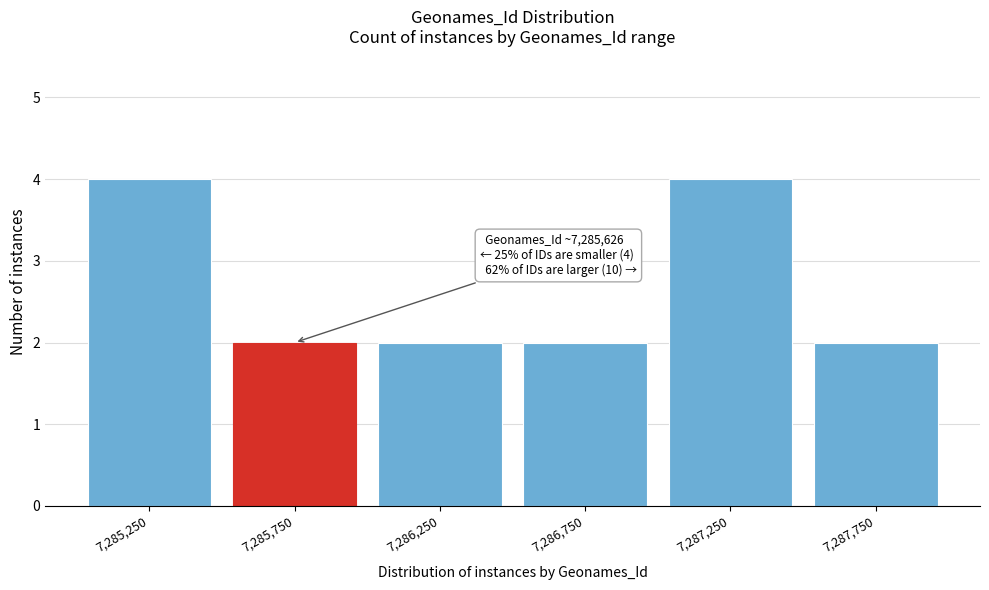

Reading right to left, list all the values displayed in this chart.

7,287,750=2	7,287,250=4	7,286,750=2	7,286,250=2	7,285,750=2	7,285,250=4